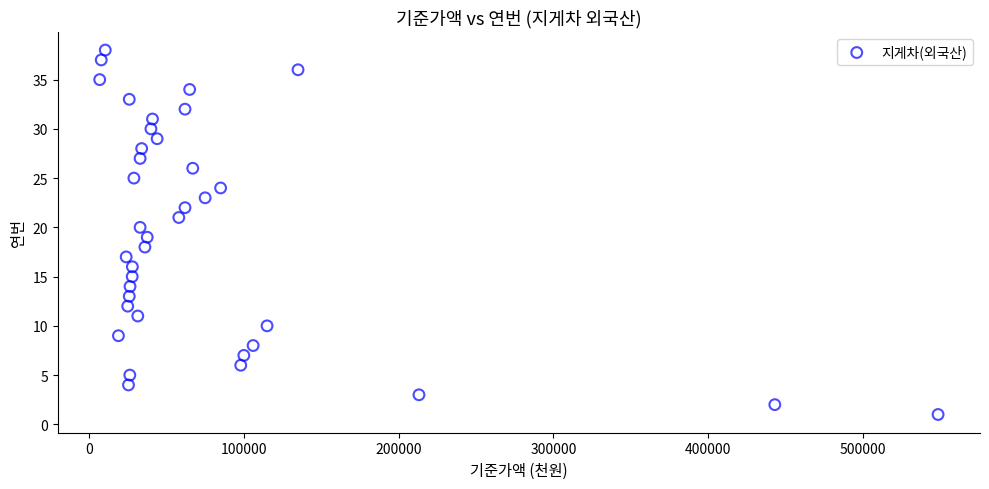

What is the range of Y values (max minus min)?

37